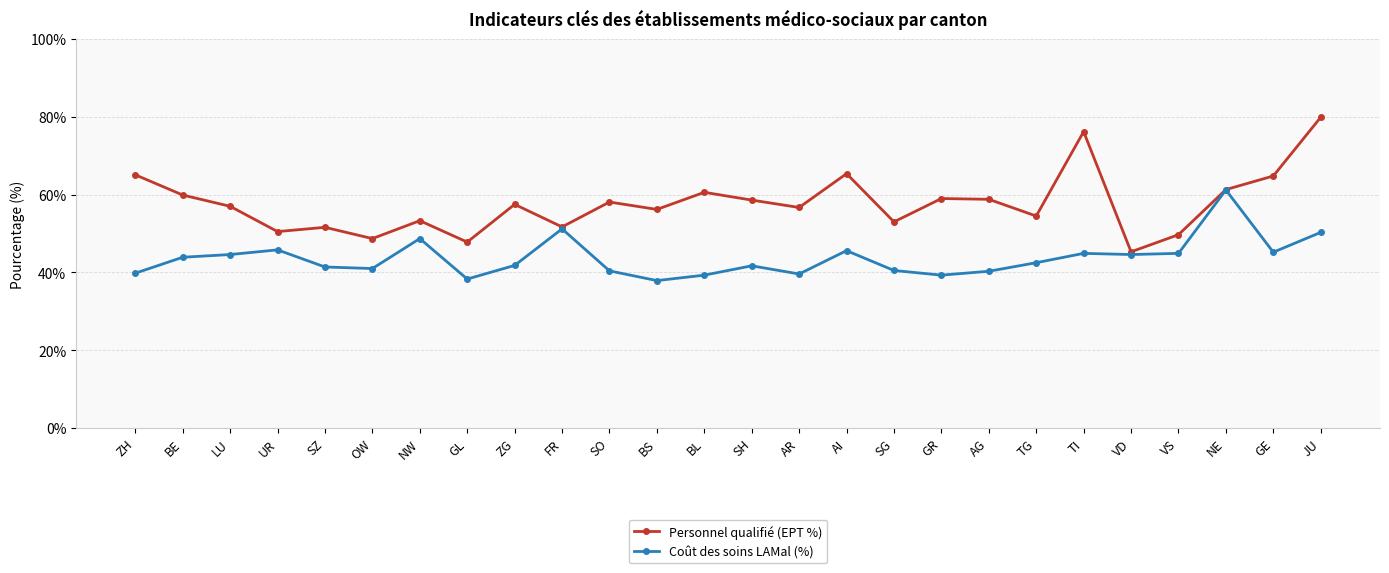

List the series in order of their overall mean, lowest first.

Coût des soins LAMal (%), Personnel qualifié (EPT %)